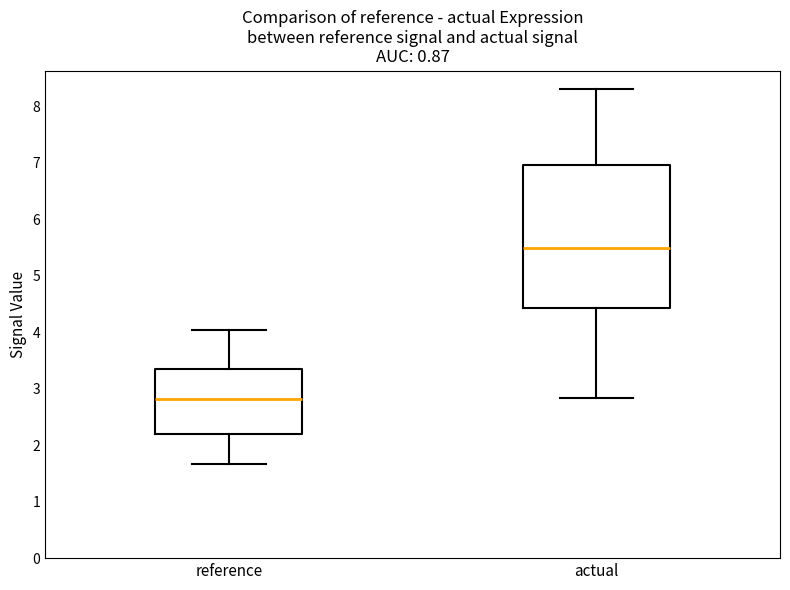

Reading left to right, read every box against the y-axis: the position of its median line, the range the box covers, and the ends of its whiskers. The values are not printed on the chart, so give them approximately, as read against the axis.

reference: median 2.8, box 2.2 to 3.3, whiskers 1.7 to 4.0
actual: median 5.5, box 4.4 to 7.0, whiskers 2.8 to 8.3